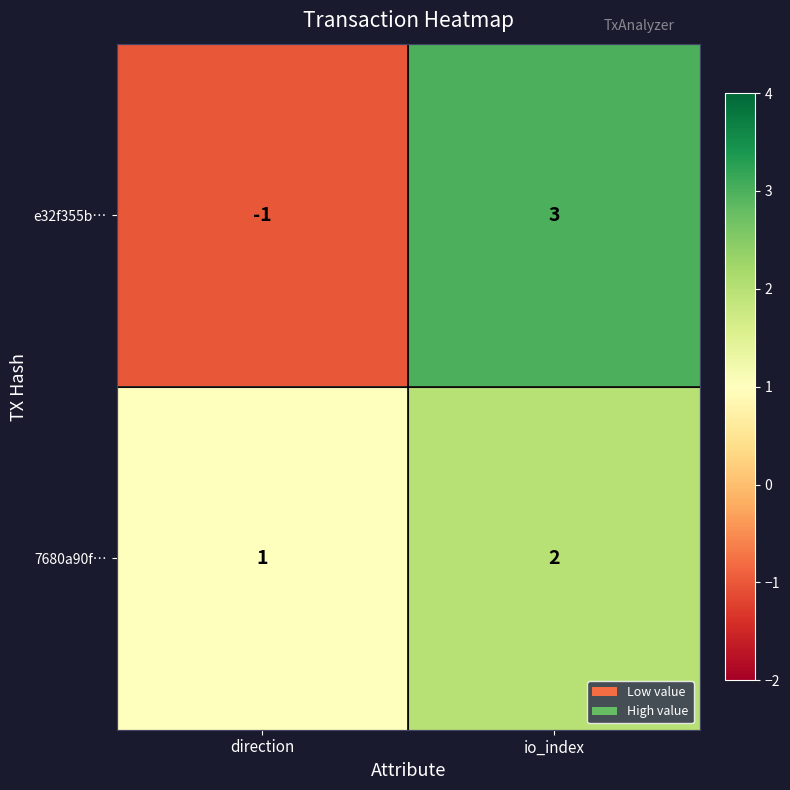

Which category has the lowest value in the e32f355b… series?

direction